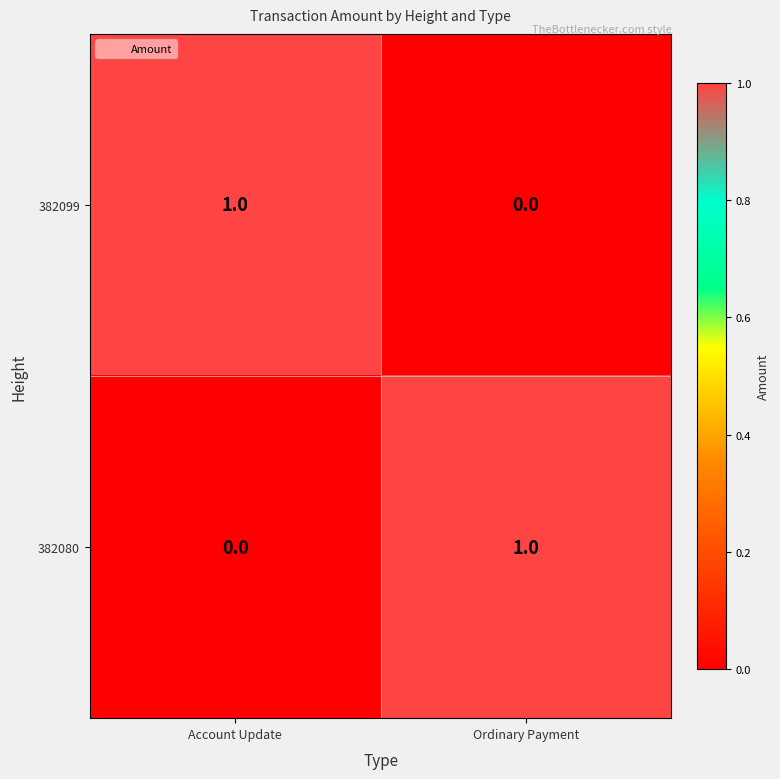

How many data points does each series have?

2